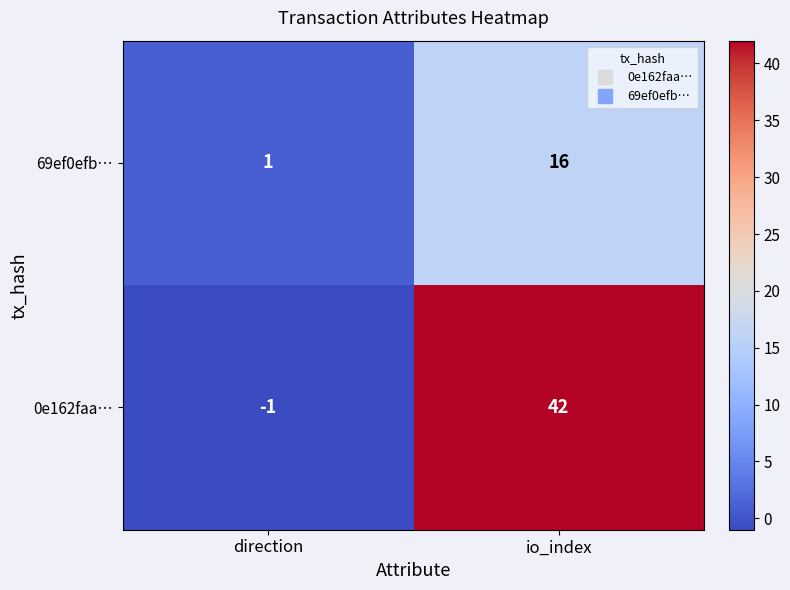

Is it true that 0e162faa… equals -1 at direction?

True